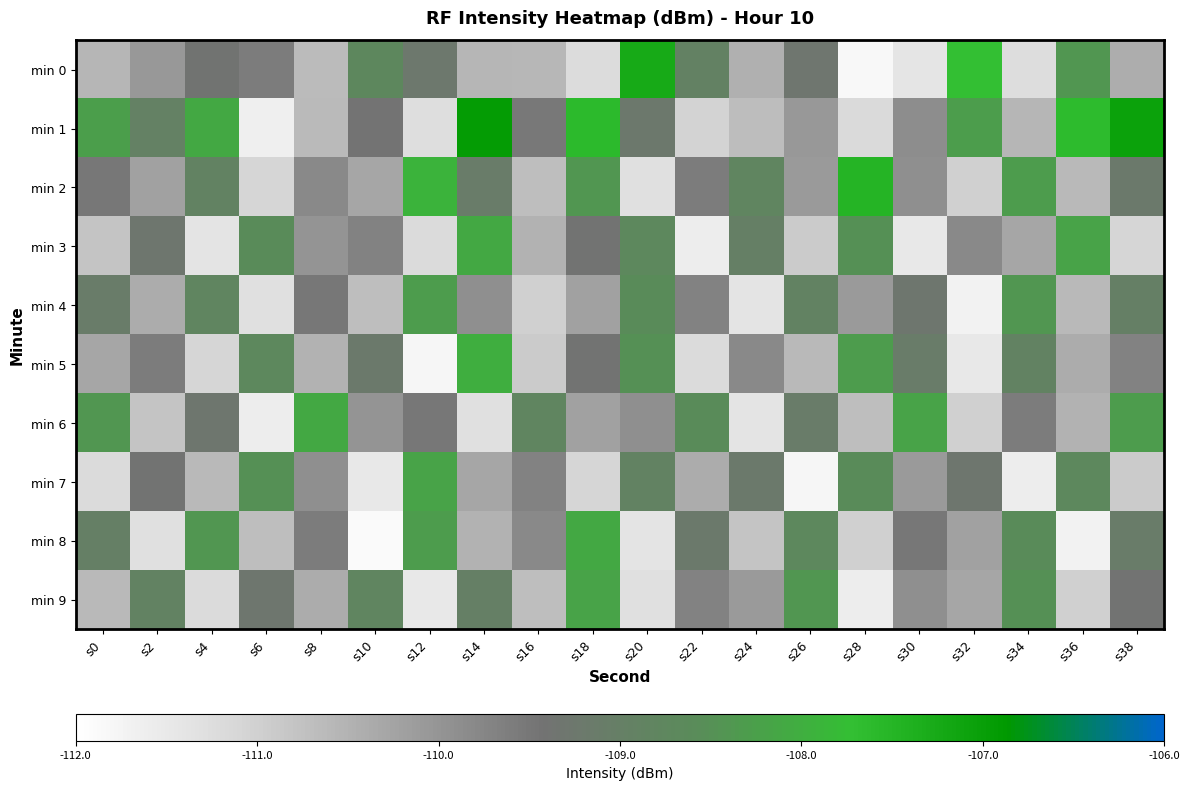

List the series in order of their peak value, highest first.

min 1, min 0, min 2, min 5, min 3, min 6, min 8, min 7, min 9, min 4